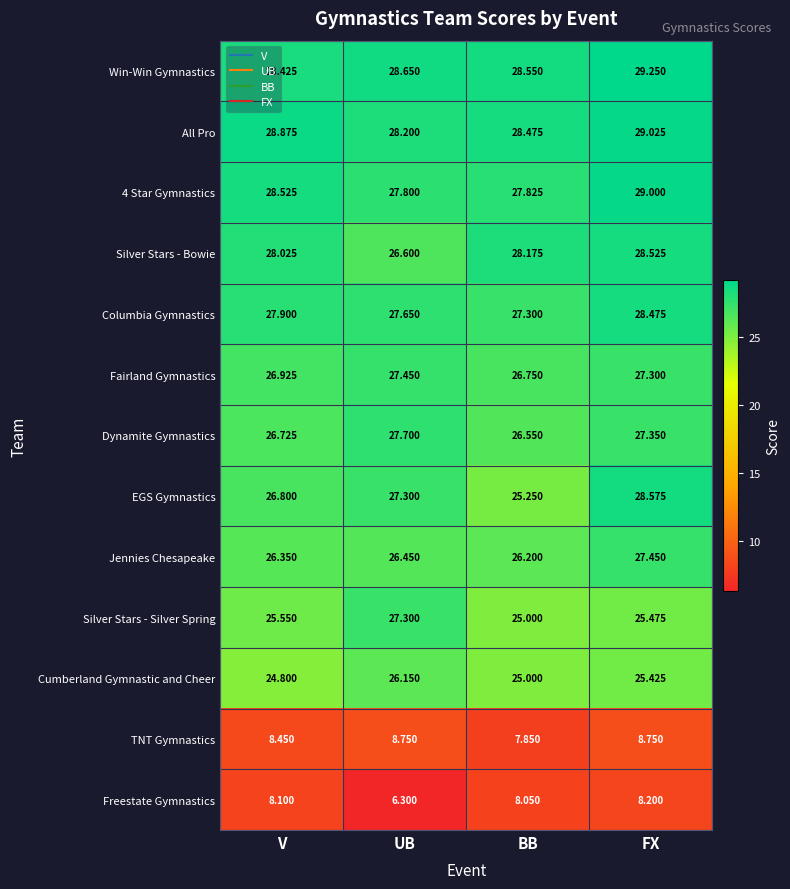

At which label does Freestate Gymnastics first exceed 8?

V